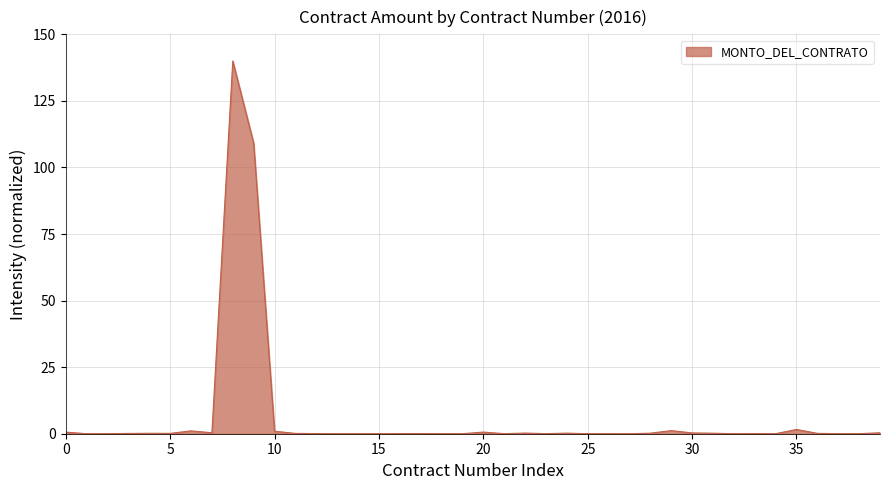

What is the greatest value displayed?

140.0